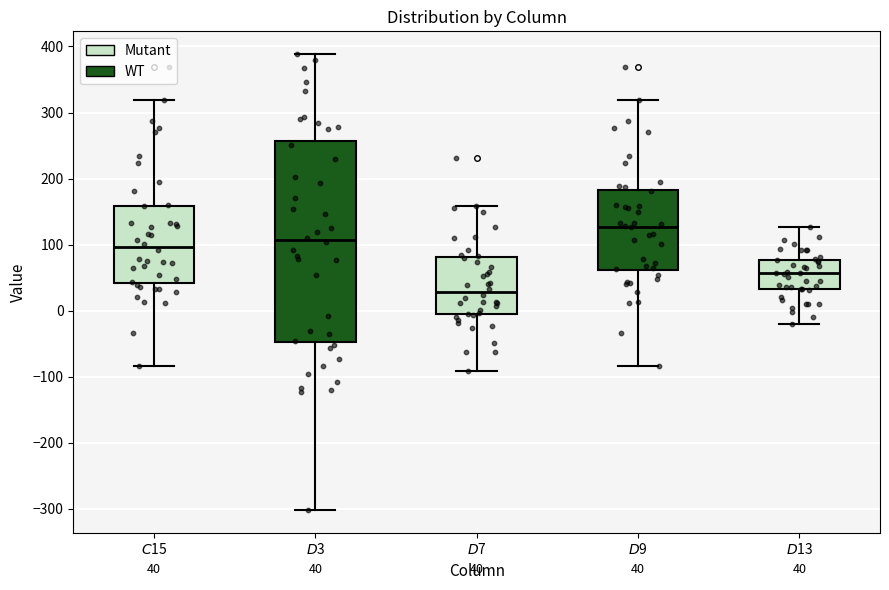

Which box's median line is the lowest?

$D$7